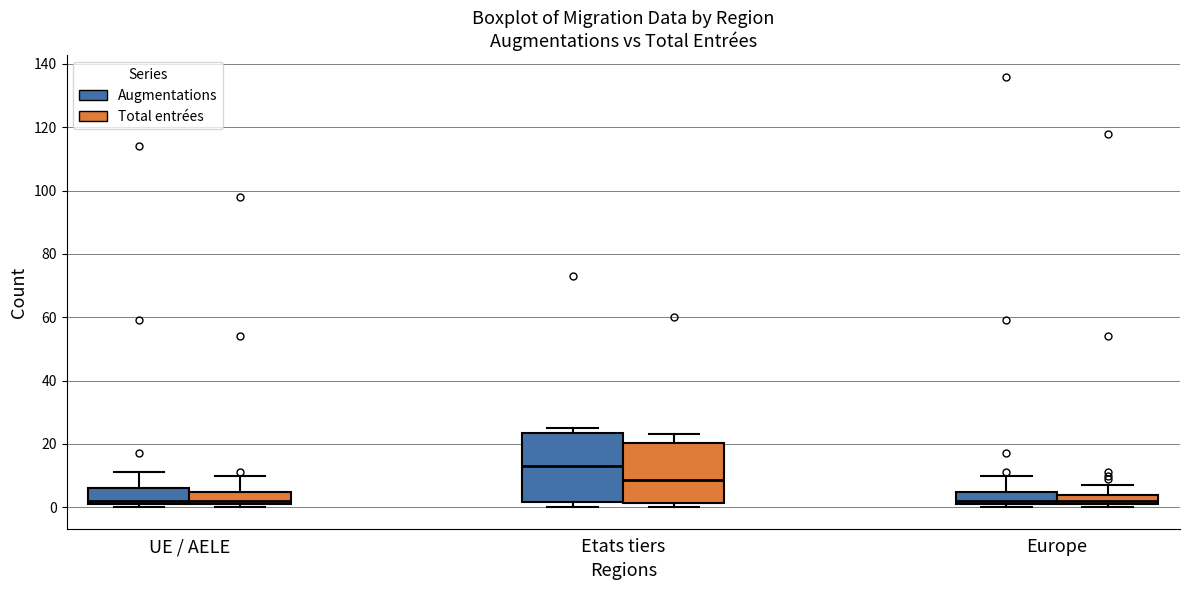

Comparing the boxes themselves (not the whiskers), which one is the tallest?

Etats tiers (Augmentations)